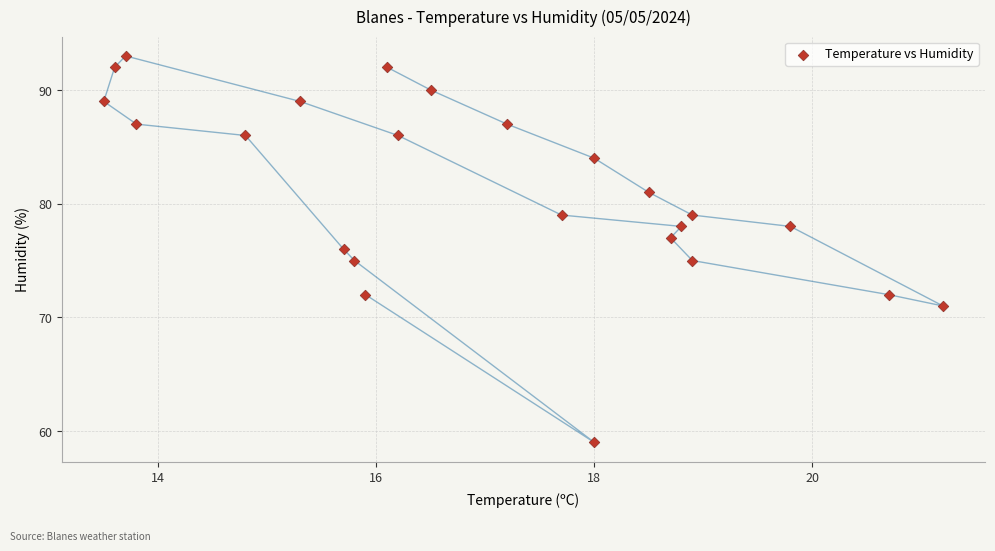

What is the range of Y values (max minus min)?

34